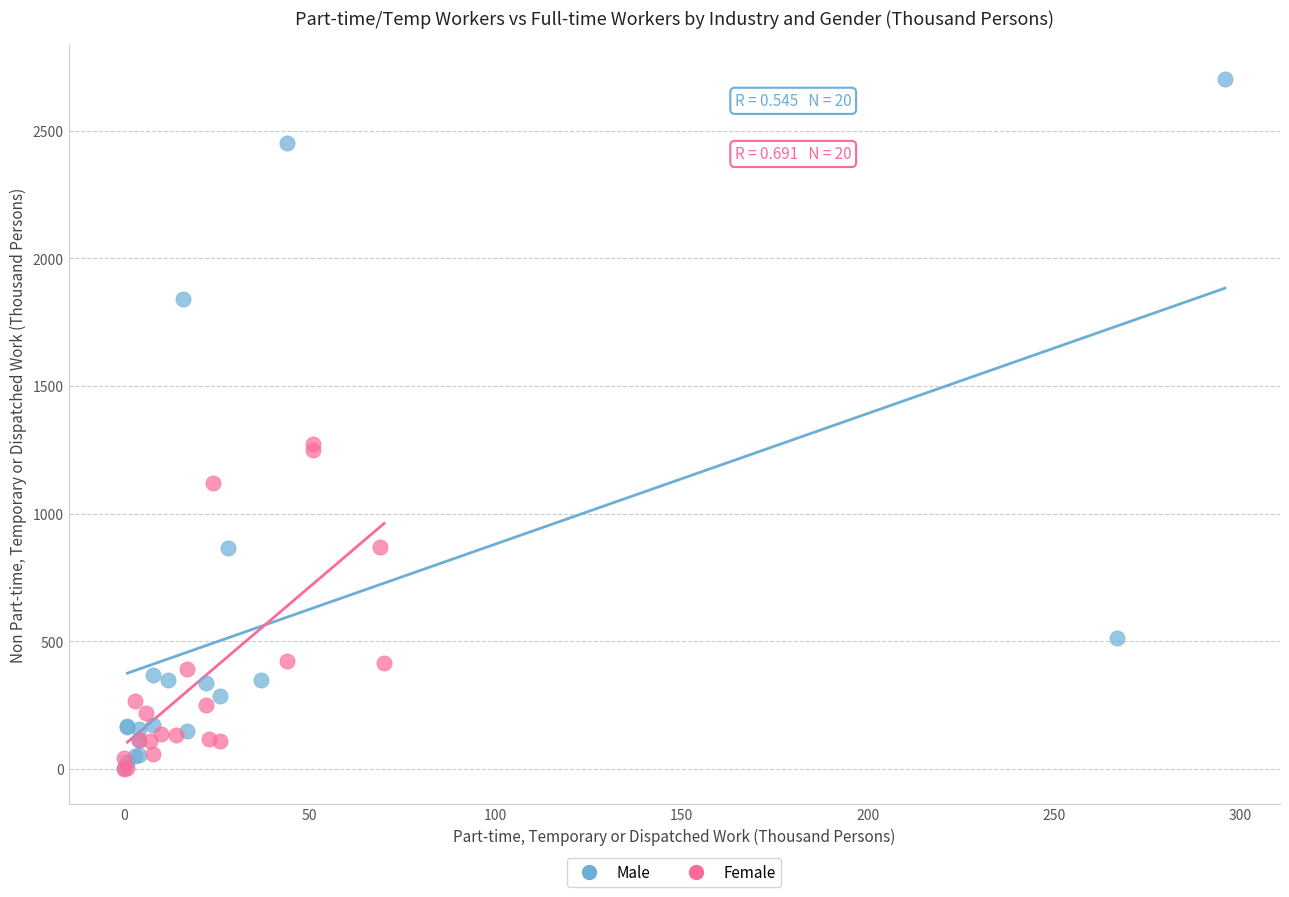

What are all the series names shown in the legend?

Male, Female